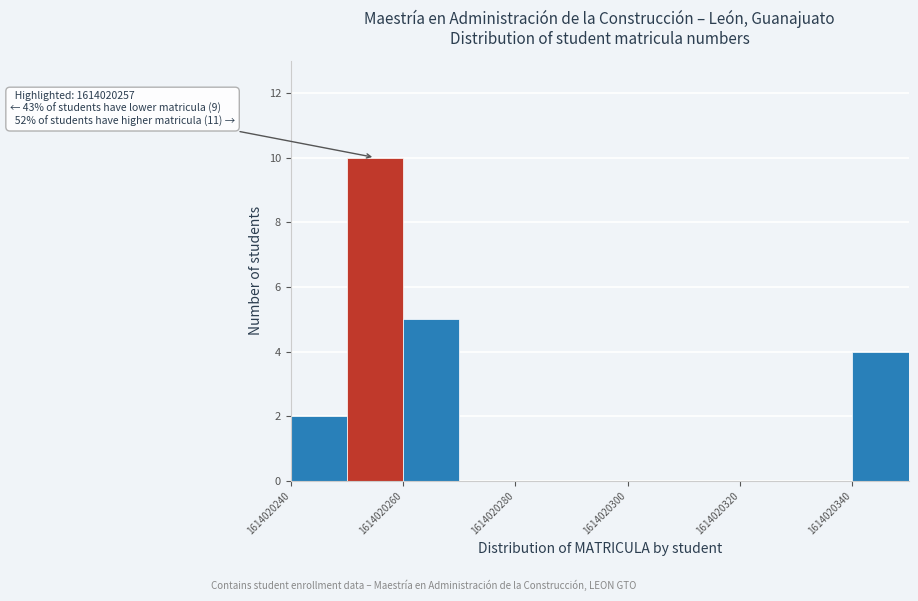

Over which range of the x-axis is the bar tallest?

1614020250 to 1614020260